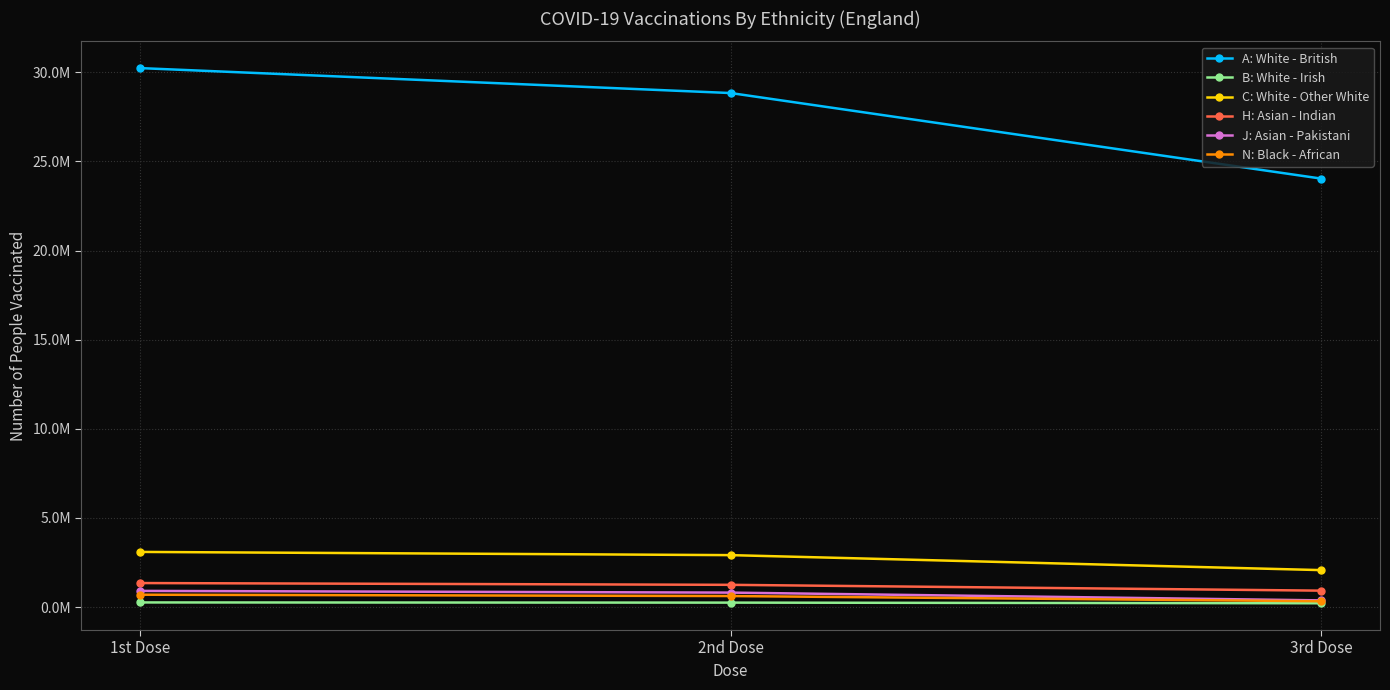

What is the average value of the A: White - British series?

27703190